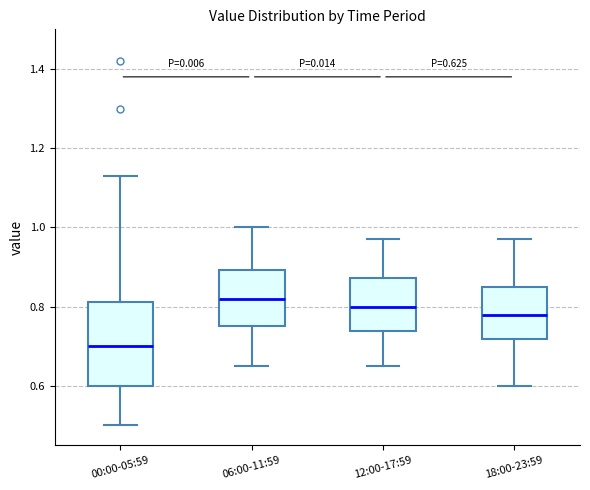

Which box has the lowest median line?

00:00-05:59